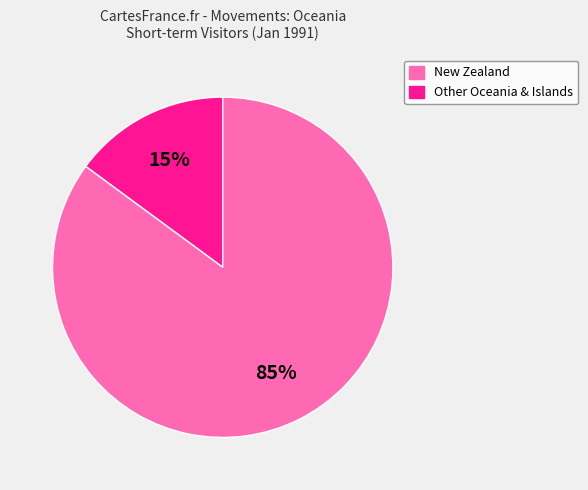

To the nearest percent, what is the difference between the largest and smallest slice percentages?

70%